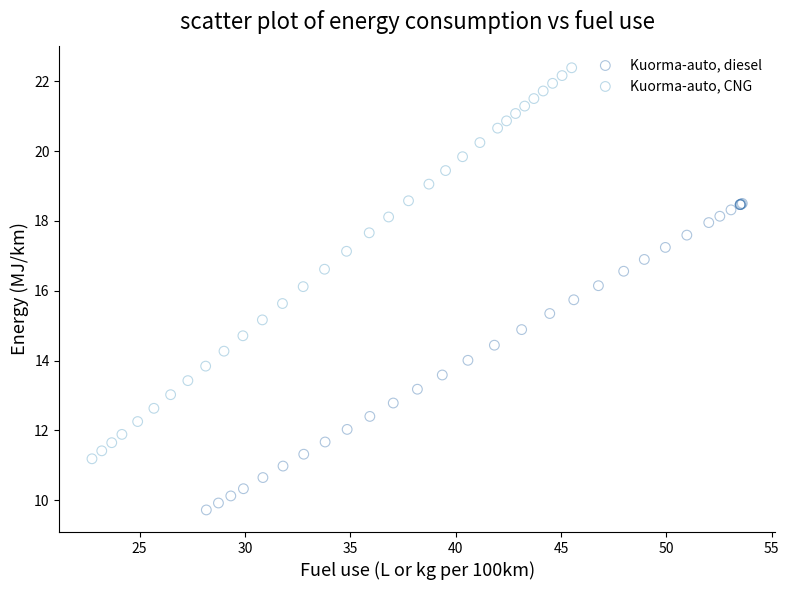

Which series has the widest spread of Y values?

Kuorma-auto, CNG